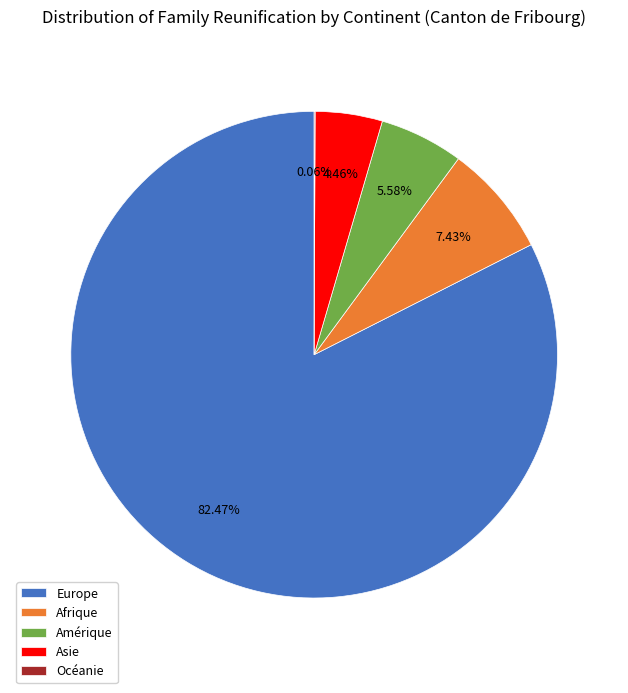

What is the ratio of the value at Europe to the value at Amérique?

14.8